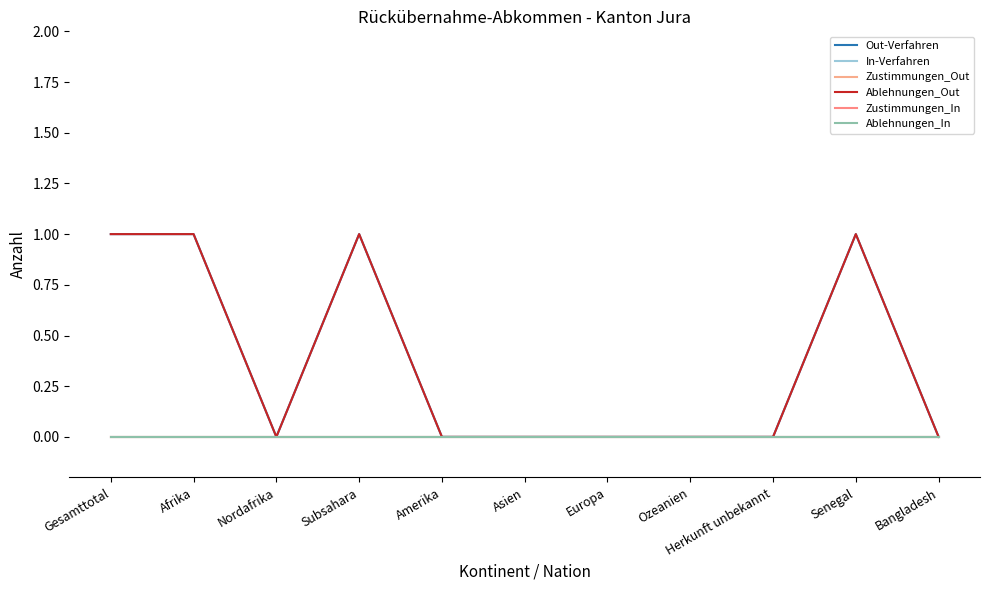

Rank the categories by In-Verfahren value from highest to lowest.

Gesamttotal, Afrika, Nordafrika, Subsahara, Amerika, Asien, Europa, Ozeanien, Herkunft unbekannt, Senegal, Bangladesh